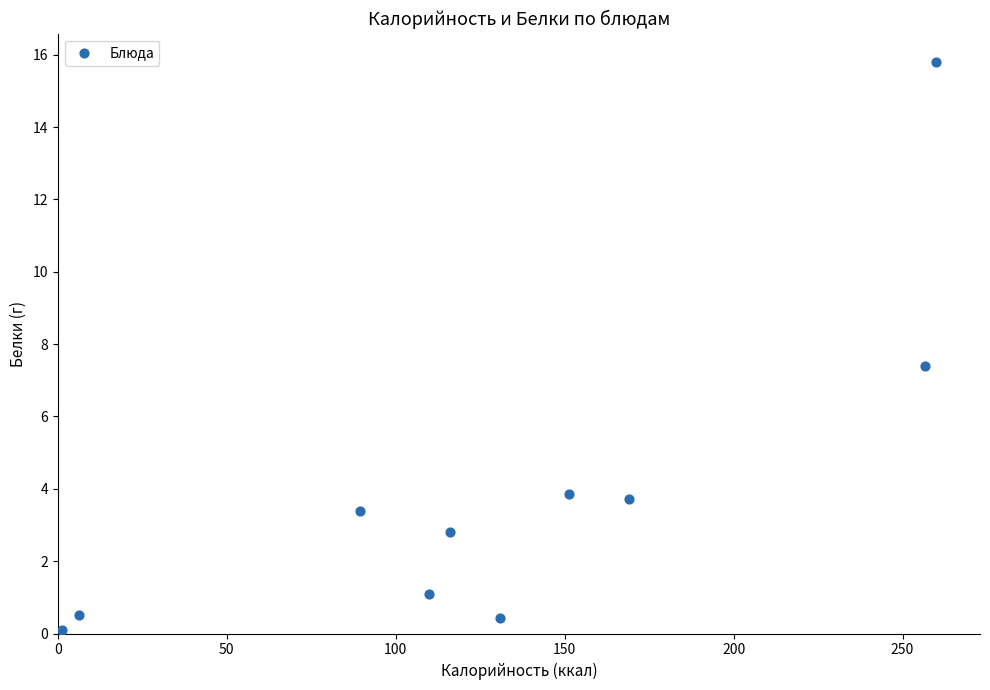

What Y value in the scatter plot is closest to 7?

7.4